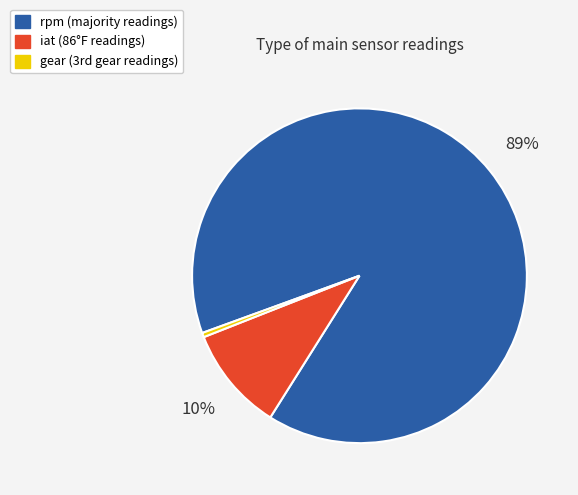

Which category accounts for the majority?

rpm